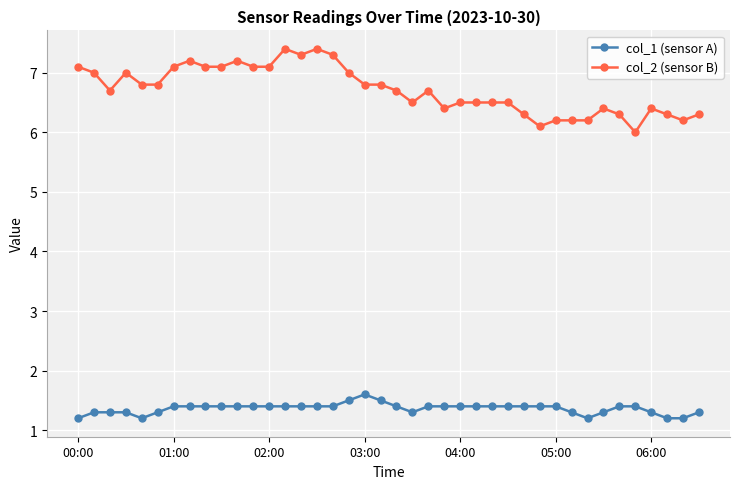

What is the highest value of the col_2 (sensor B) series?

7.4